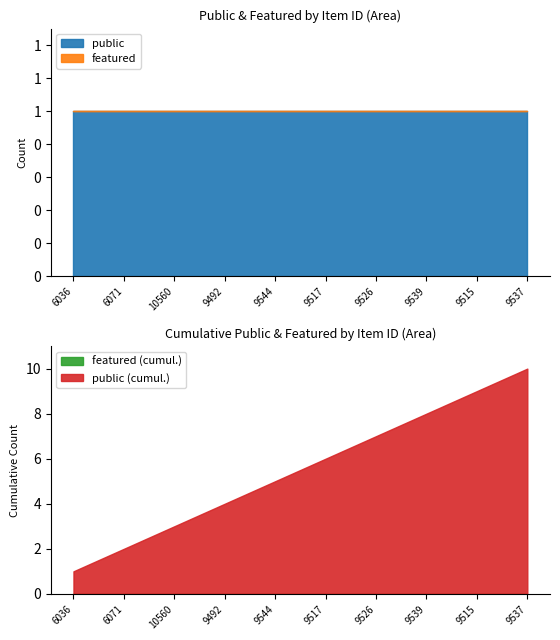

Is it true that featured equals 0 at 9515?

True